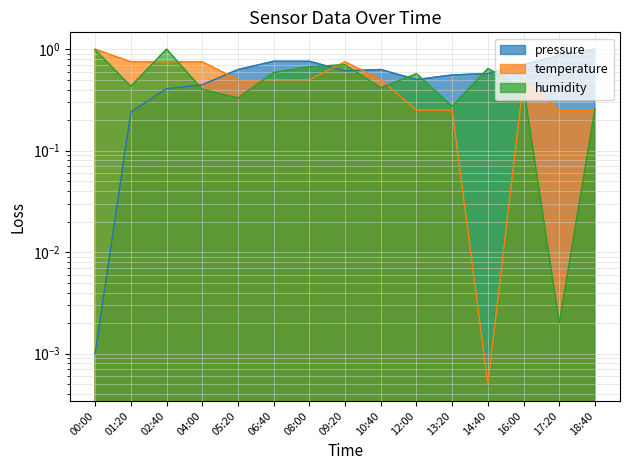

How many lines are shown in the chart?

3